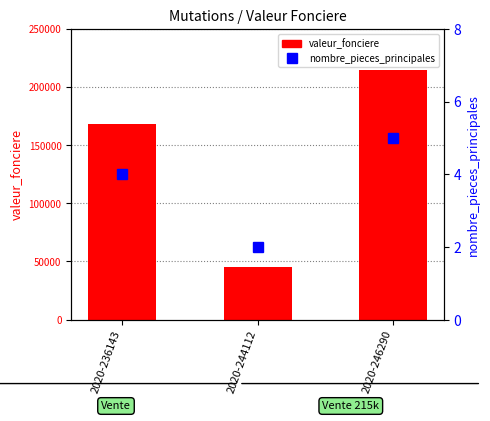

Which series has the largest range (max minus min)?

valeur_fonciere